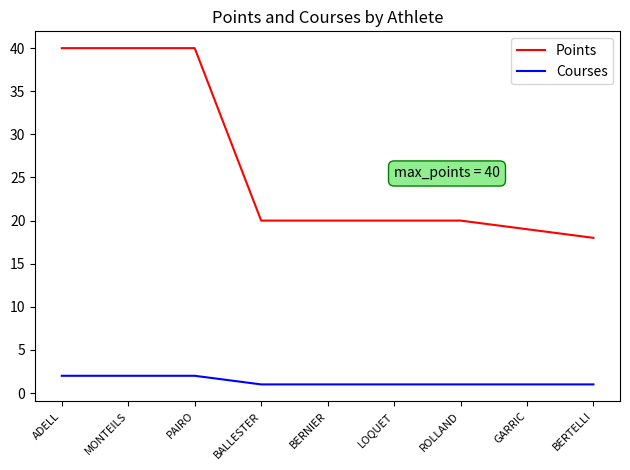

True or false: Courses and Points intersect in this chart.

False